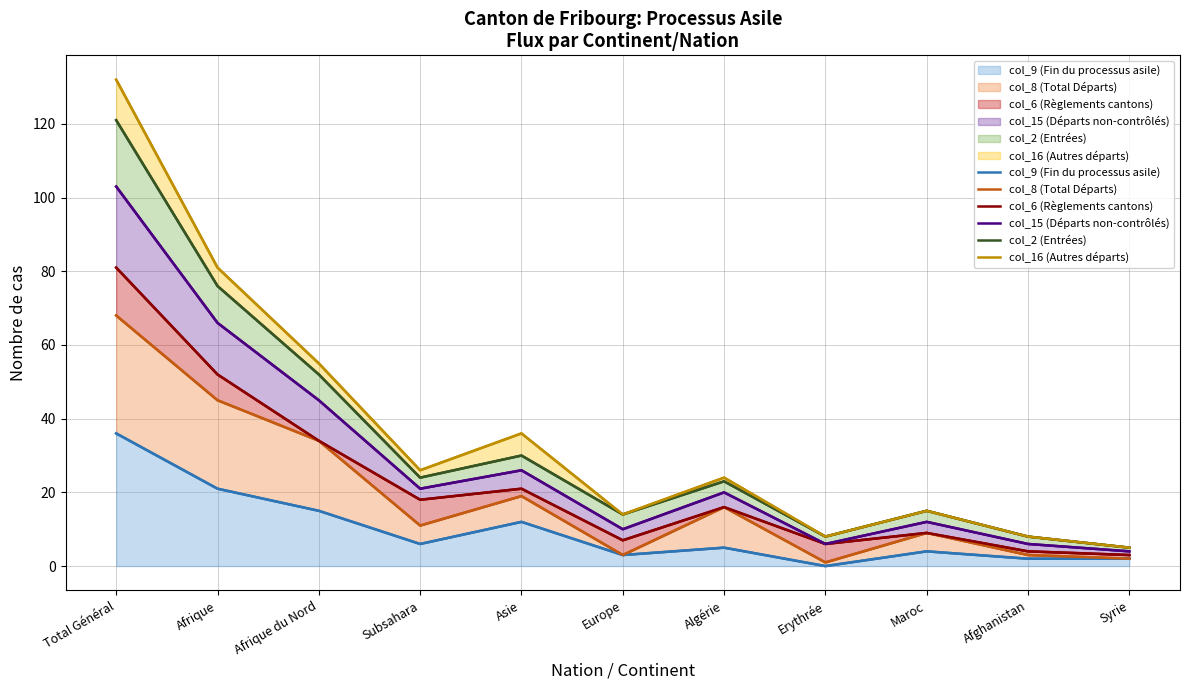

Reading right to left, what are all the values shown in this chart?

col_9 (Fin du processus asile): 2	2	4	0	5	3	12	6	15	21	36
col_8 (Total Départs): 2	3	9	1	16	3	19	11	34	45	68
col_6 (Règlements cantons): 3	4	9	6	16	7	21	18	34	52	81
col_15 (Départs non-contrôlés): 4	6	12	6	20	10	26	21	45	66	103
col_2 (Entrées): 5	8	15	8	23	14	30	24	52	76	121
col_16 (Autres départs): 5	8	15	8	24	14	36	26	55	81	132